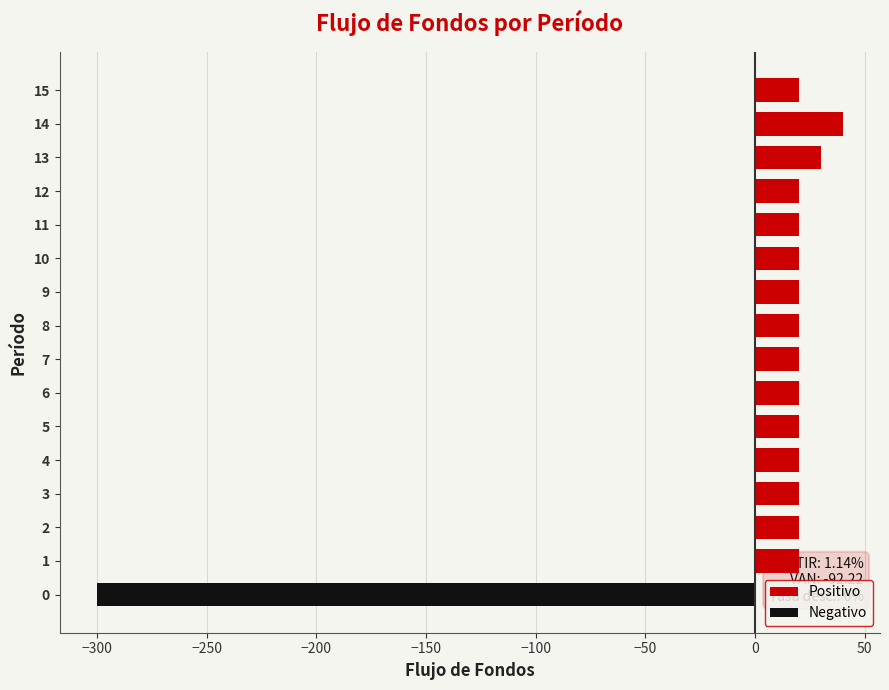

How many groups of bars are there?

16